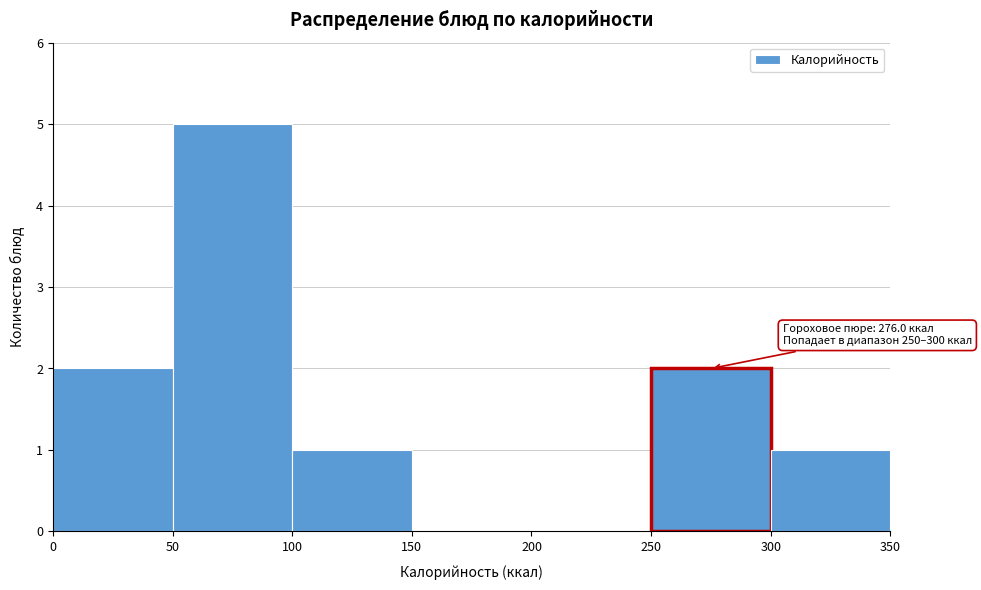

Over which range of the x-axis is the bar tallest?

50 to 100